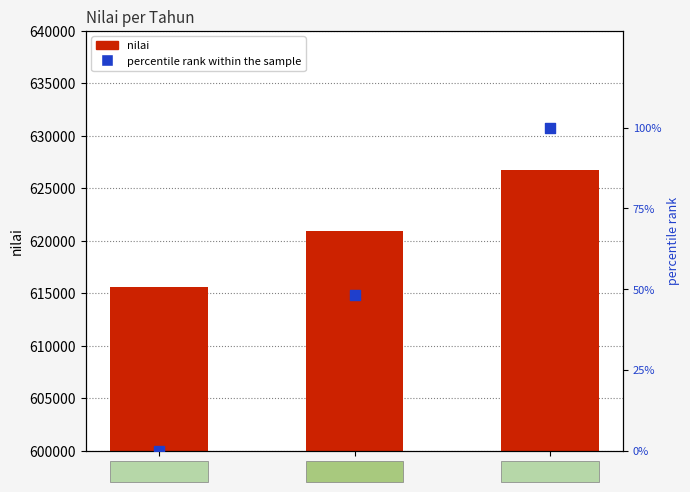

Which series contains the highest Y value?

nilai